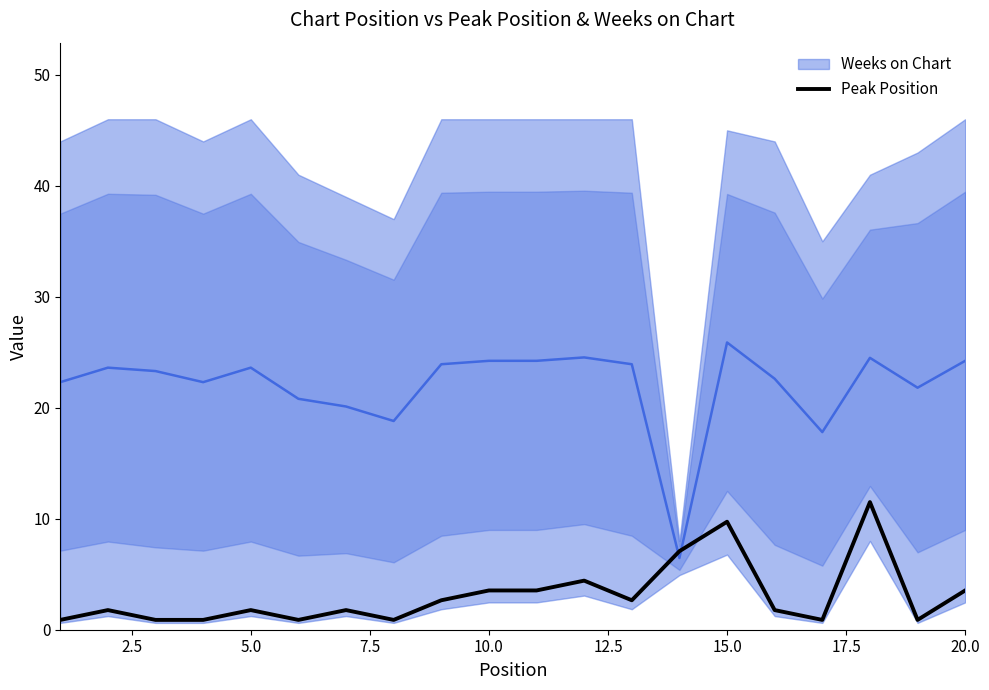

What is the difference between the second highest and minimum values?

8.8